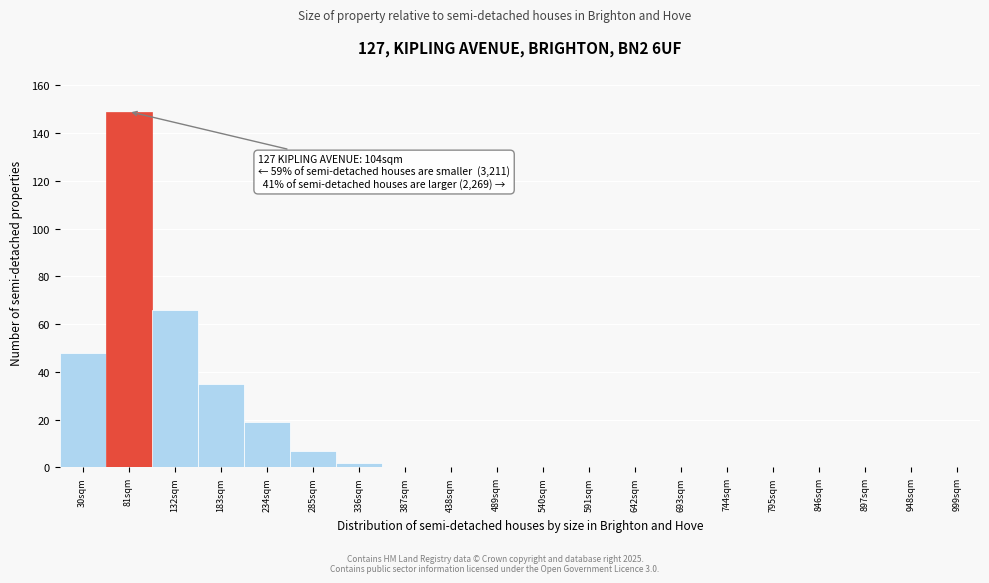

Reading left to right, what are all the values shown in this chart?

30sqm=48	81sqm=149	132sqm=66	183sqm=35	234sqm=19	285sqm=7	336sqm=2	387sqm=0	438sqm=0	489sqm=0	540sqm=0	591sqm=0	642sqm=0	693sqm=0	744sqm=0	795sqm=0	846sqm=0	897sqm=0	948sqm=0	999sqm=0